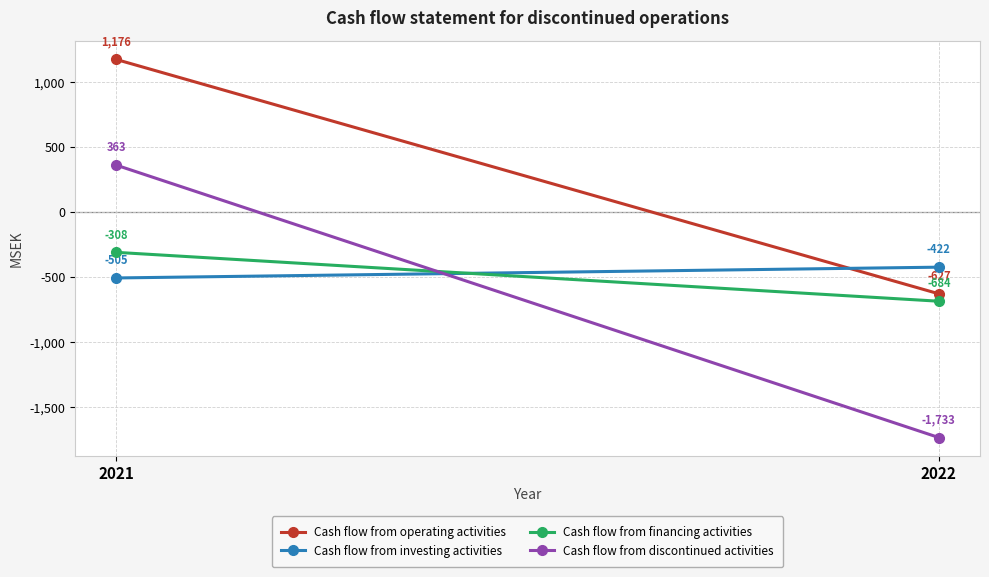

At which category is the sum across all series the highest?

2021